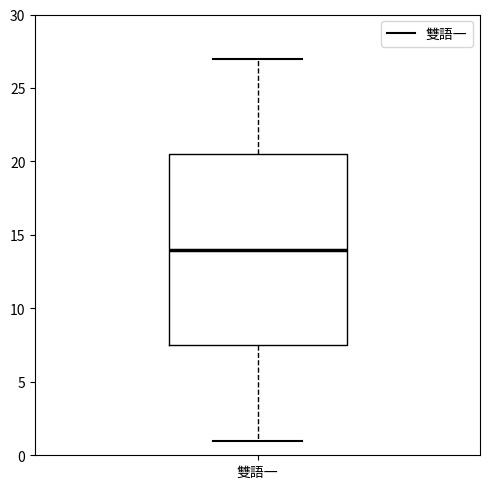

Read this box plot against the y-axis: the position of the median line, the range covered by the box, and the ends of both whiskers. The values are not printed on the chart, so give them approximately, as read against the axis.

median 14.0, box 7.5 to 20.5, whiskers 1.0 to 27.0